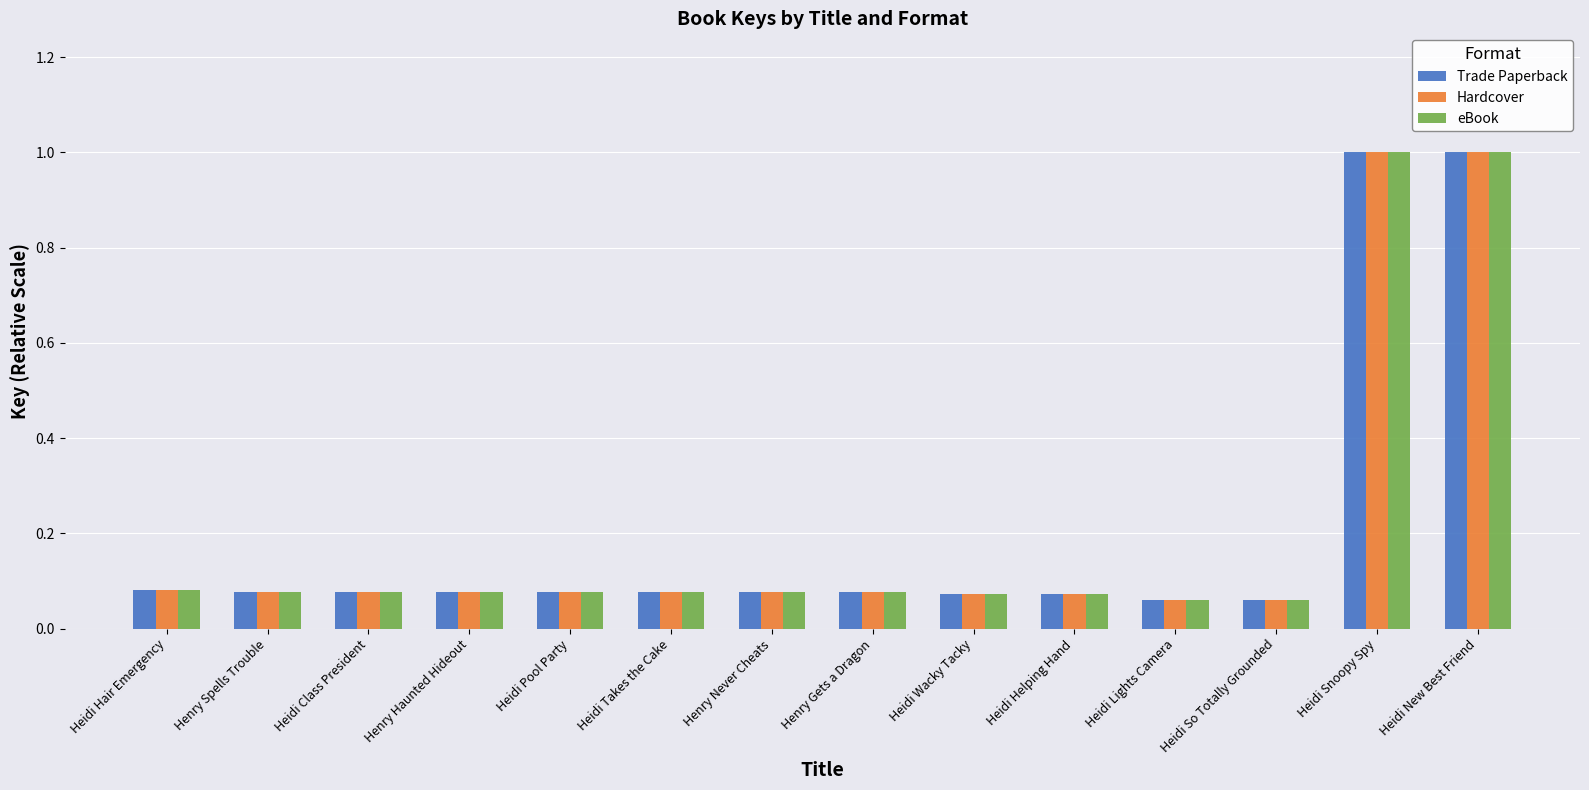

Are the bars horizontal?

No